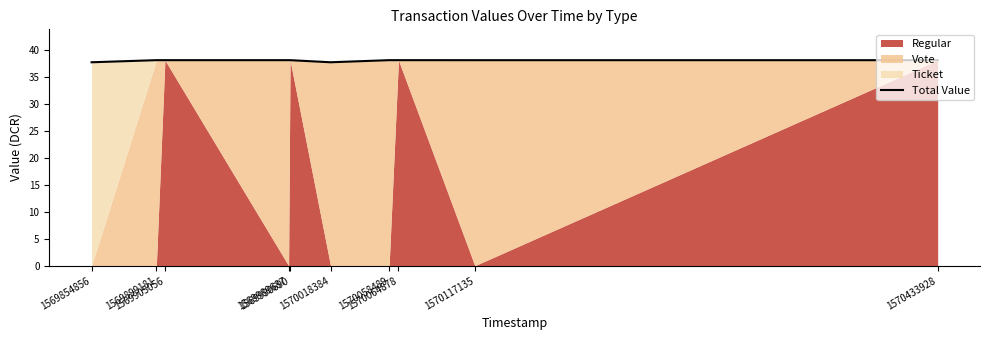

What is the maximum value shown in the chart?

38.2